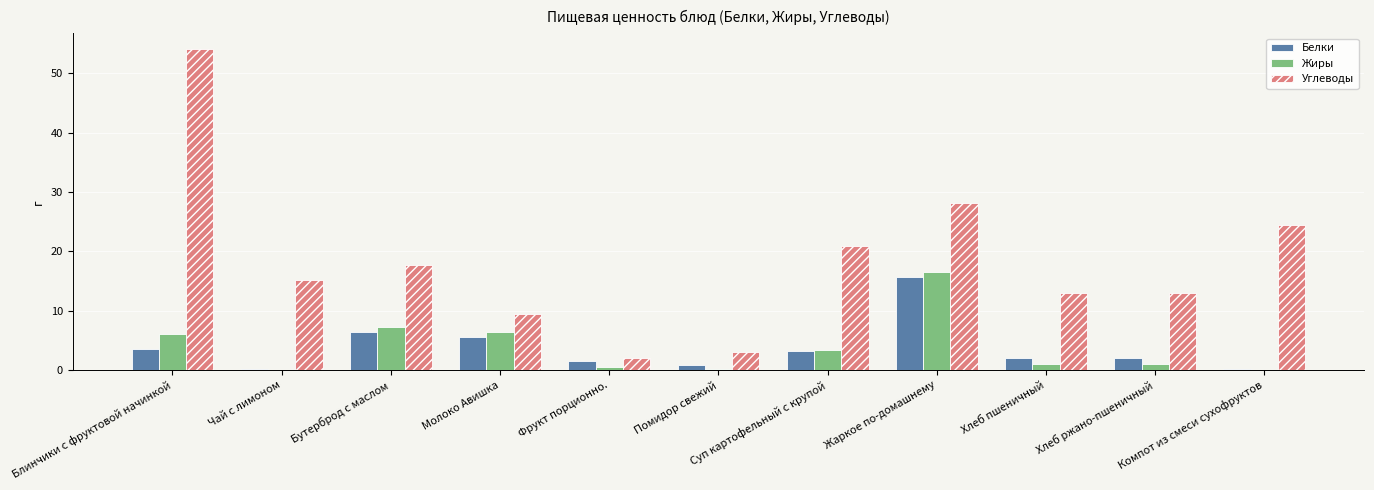

Which series has the largest total across all categories?

Углеводы